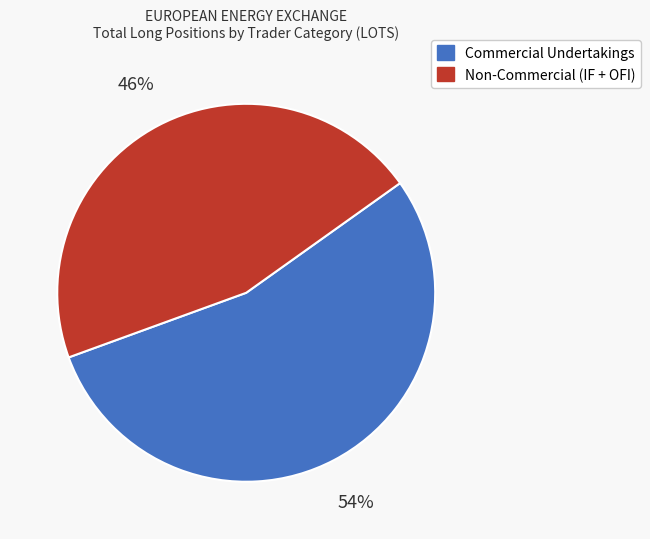

To the nearest percent, what is the average slice percentage?

50%